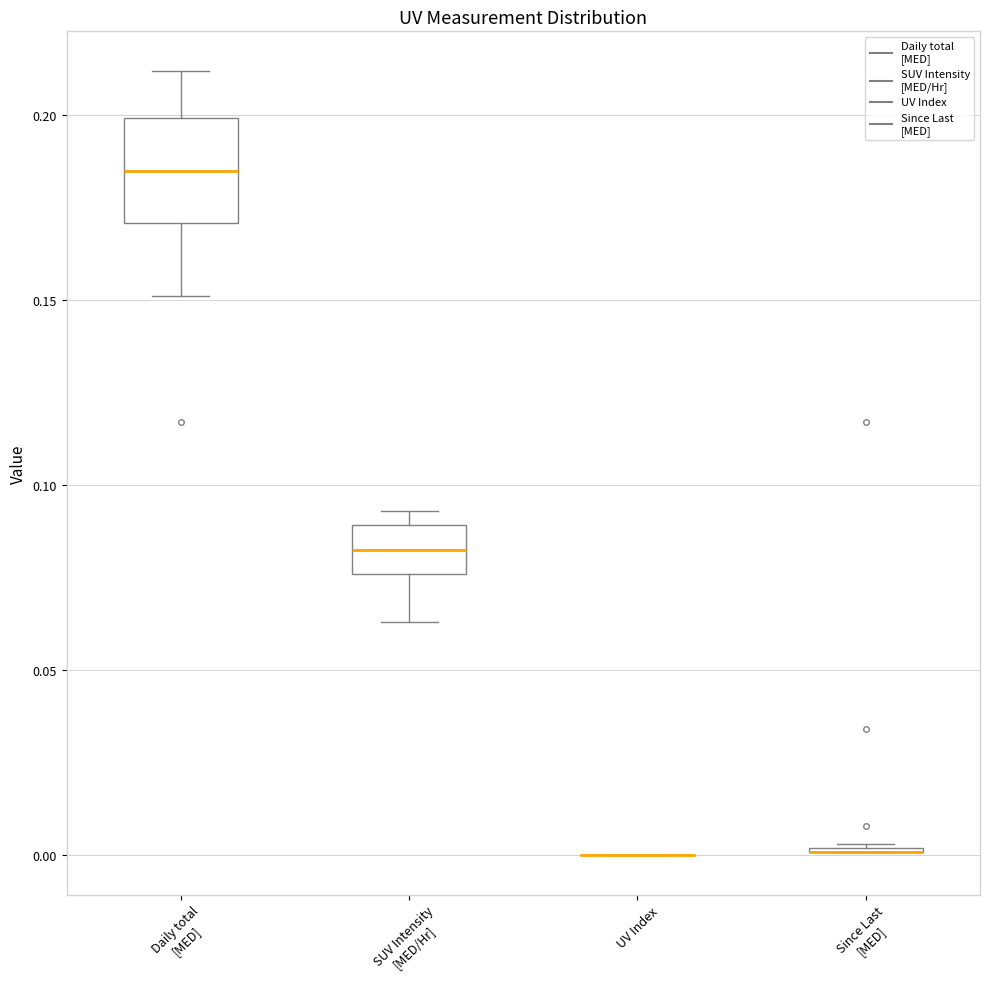

Reading left to right, transcribe this box plot: for each box, give where its median line is, the range the box spans, and where its two whiskers end, as read against the y-axis. The values are not printed on the chart, so give them approximately, as read against the axis.

Daily total [MED]: median 0.185, box 0.170 to 0.200, whiskers 0.150 to 0.210
SUV Intensity [MED/Hr]: median 0.085, box 0.075 to 0.090, whiskers 0.065 to 0.095
UV Index: box collapsed to a line at 0.000, whiskers 0.000 to 0.000
Since Last [MED]: box collapsed to a line at 0.000, whiskers 0.000 to 0.005